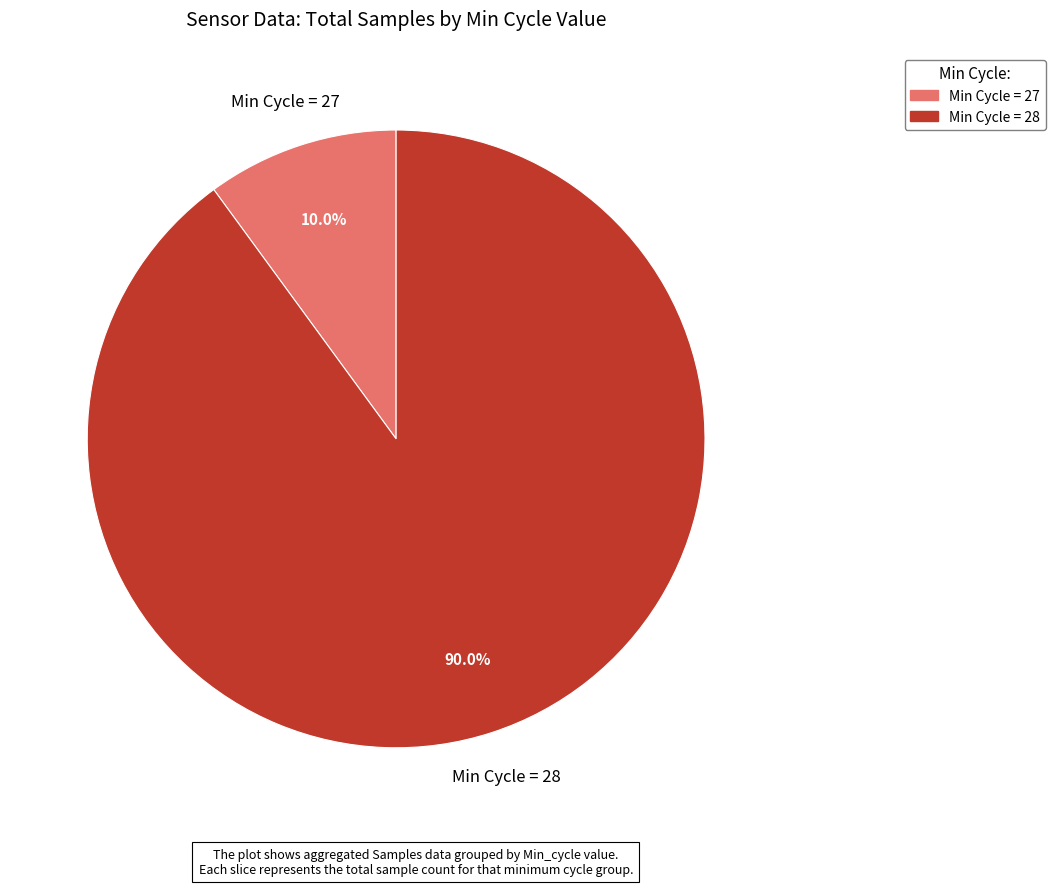

Is there a majority slice in this chart?

Yes